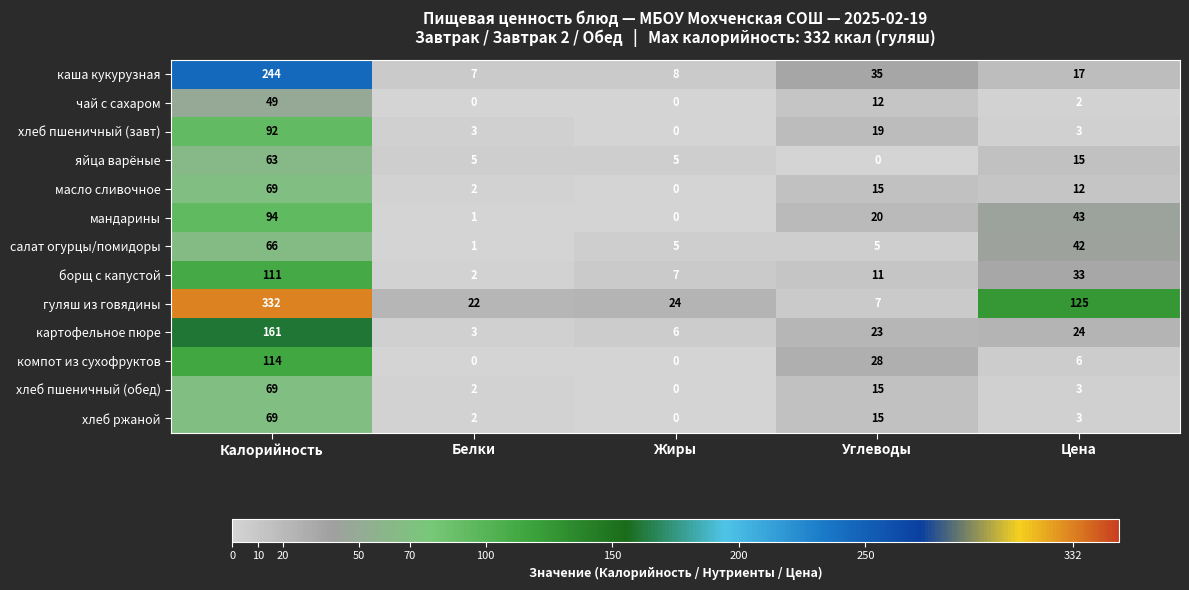

Which series has the widest spread of values?

гуляш из говядины